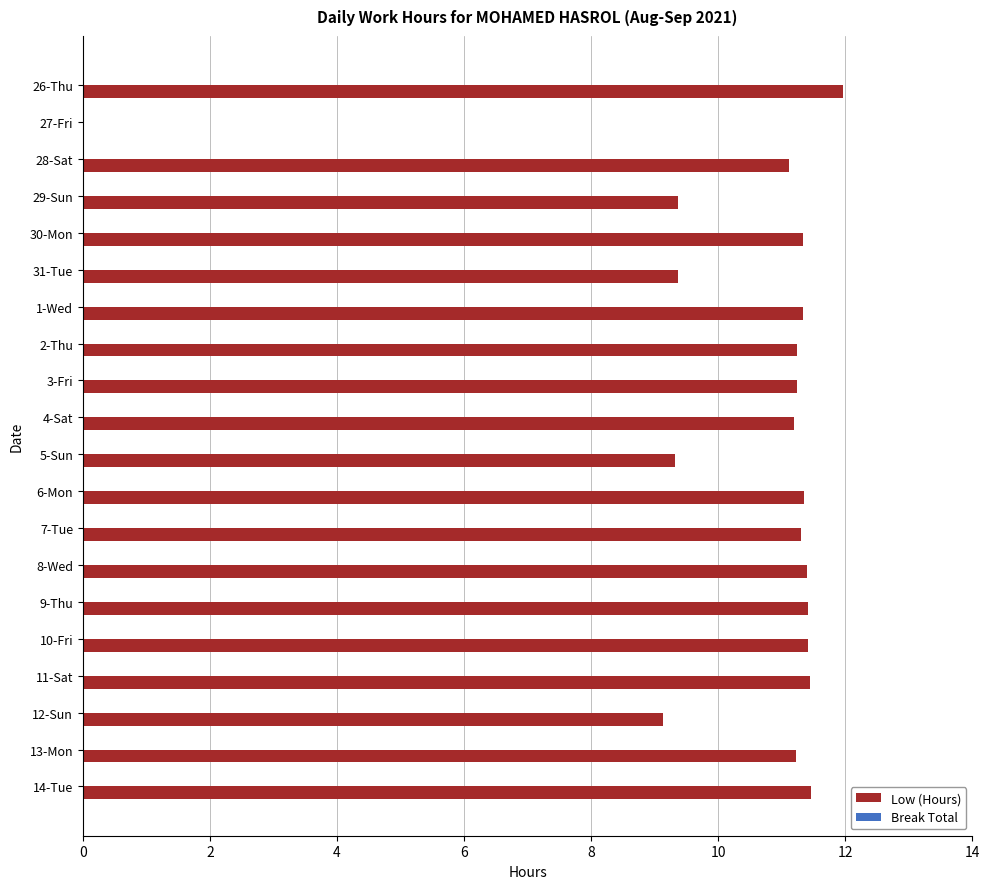

The chart shows a value of 15.5 at 28-Sat. True or false?

False